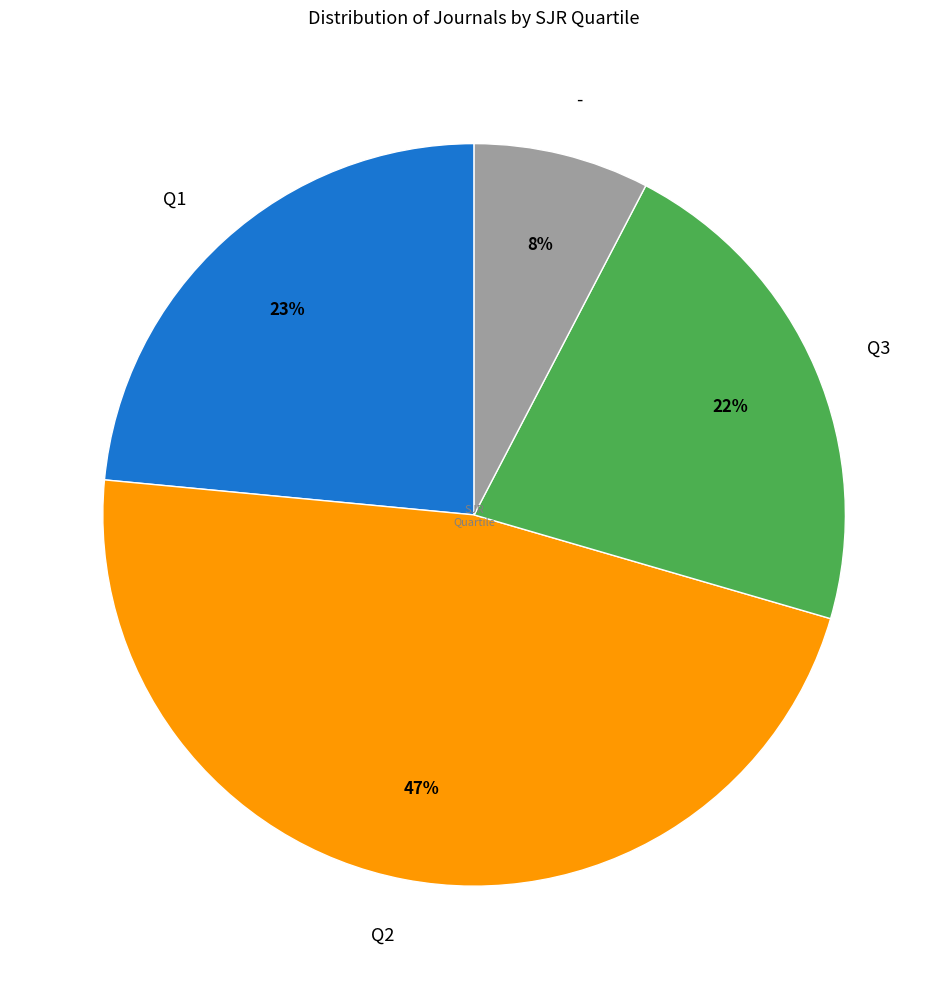

How many slices are in this pie chart?

4